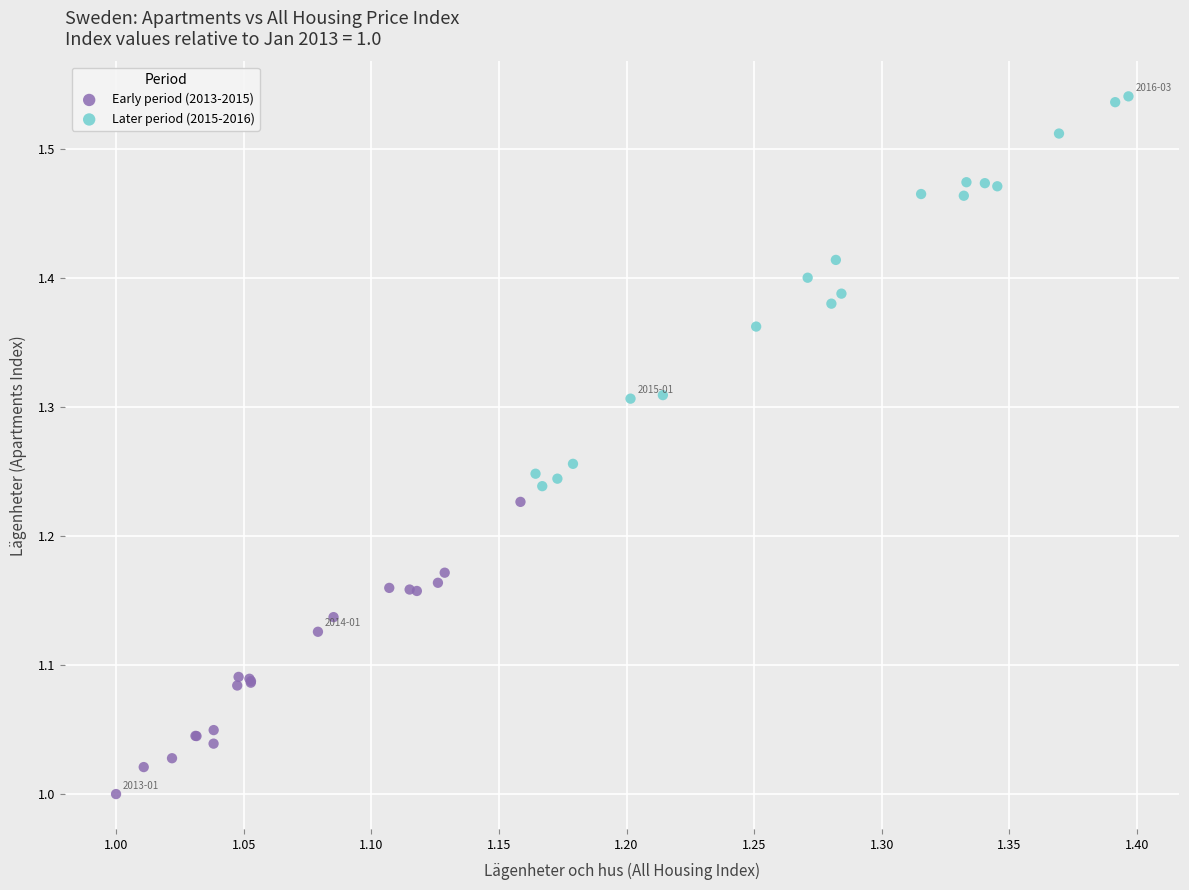

Which series reaches the minimum Y coordinate?

Early period (2013-2015)